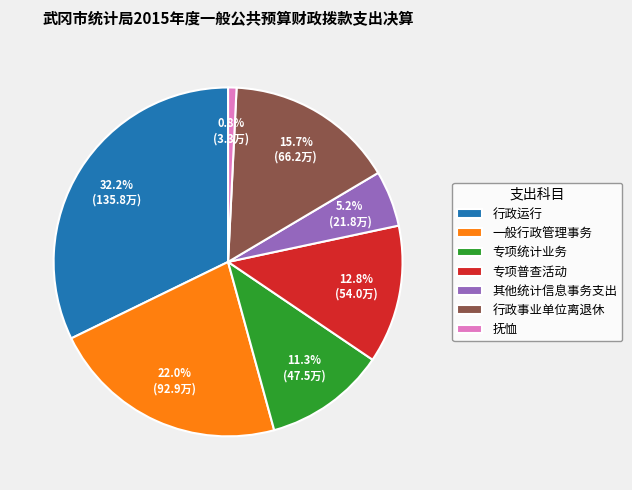

What is the smallest slice in the pie chart?

抚恤